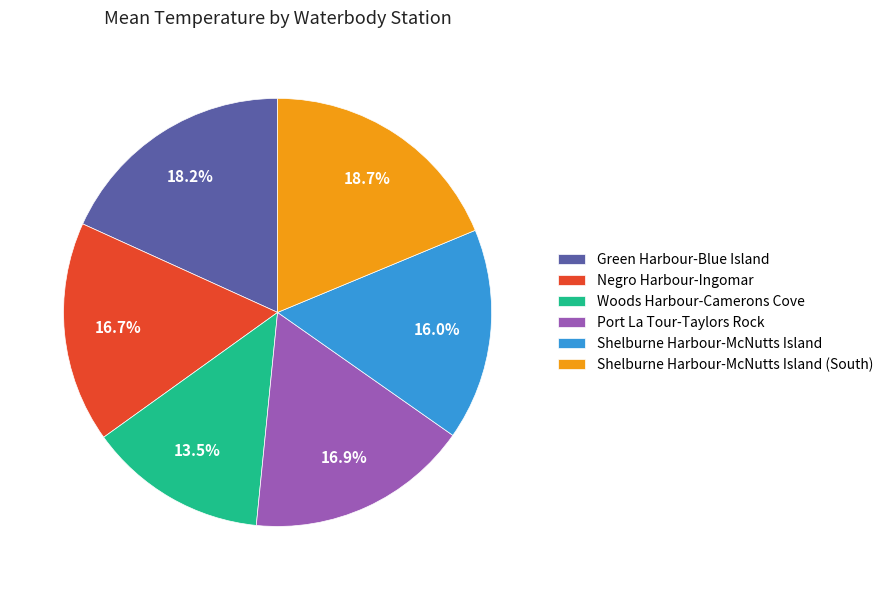

What percentage do Green Harbour-Blue Island and Woods Harbour-Camerons Cove together represent?

31.7%